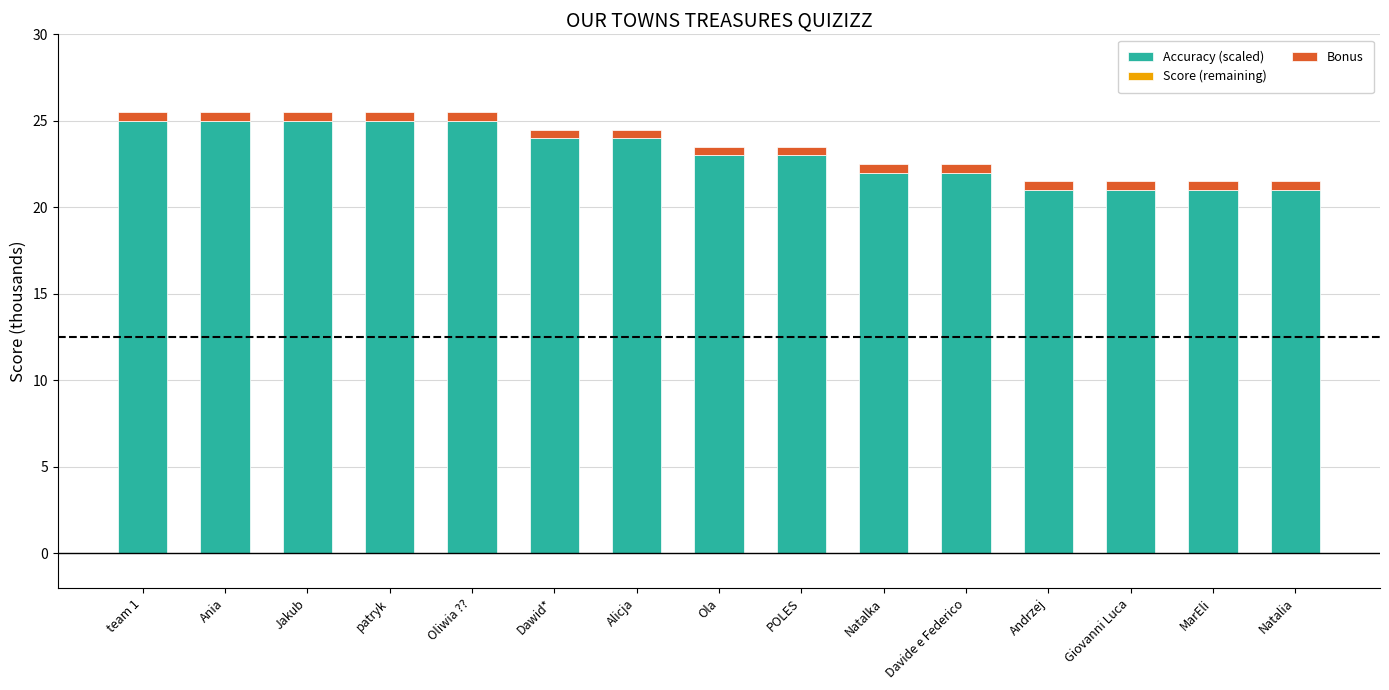

Are the bars horizontal?

No